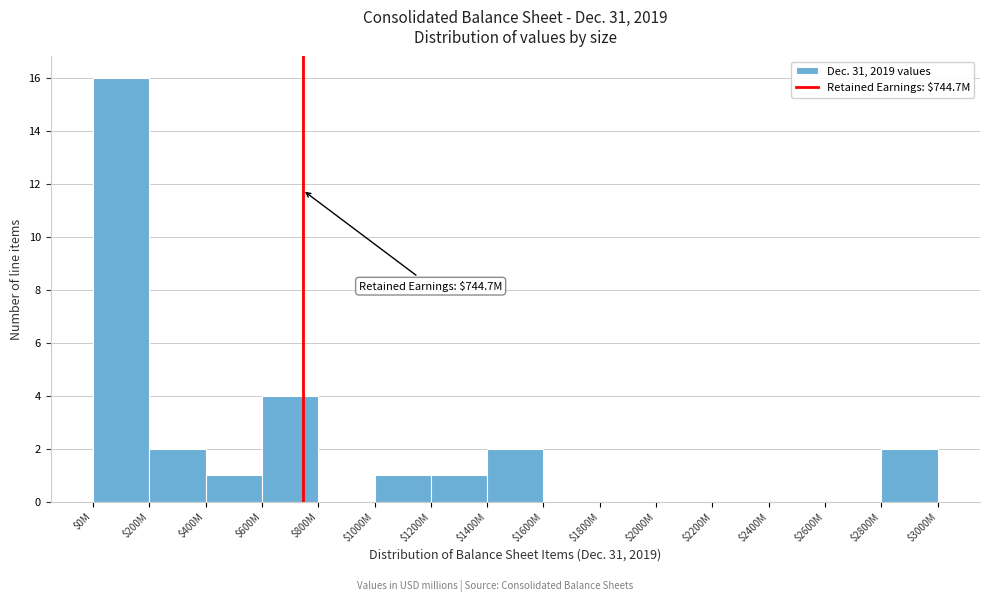

At which category does the chart reach its peak across all series?

$0M